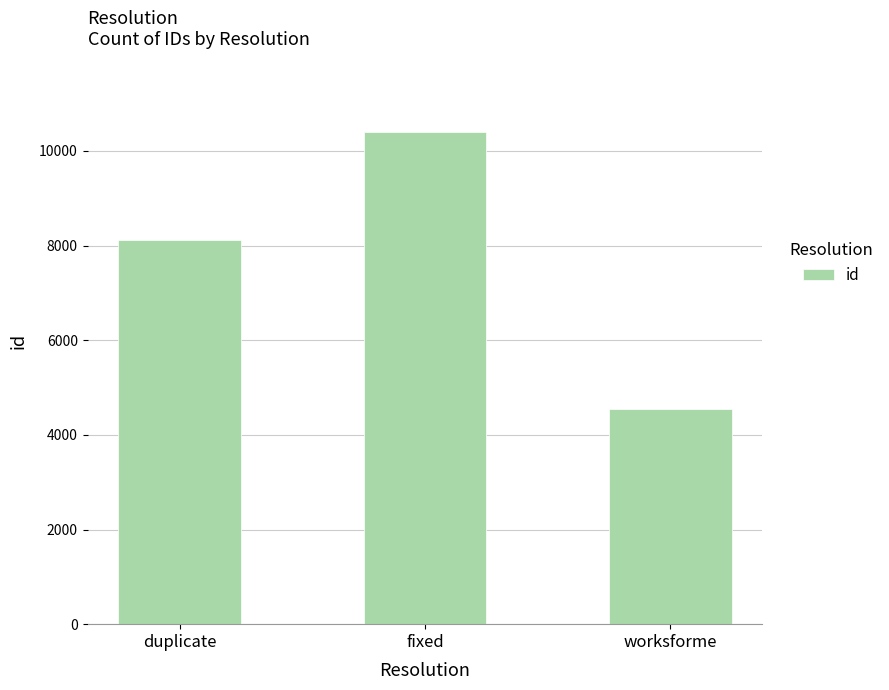

Which has a higher value, fixed or duplicate?

fixed